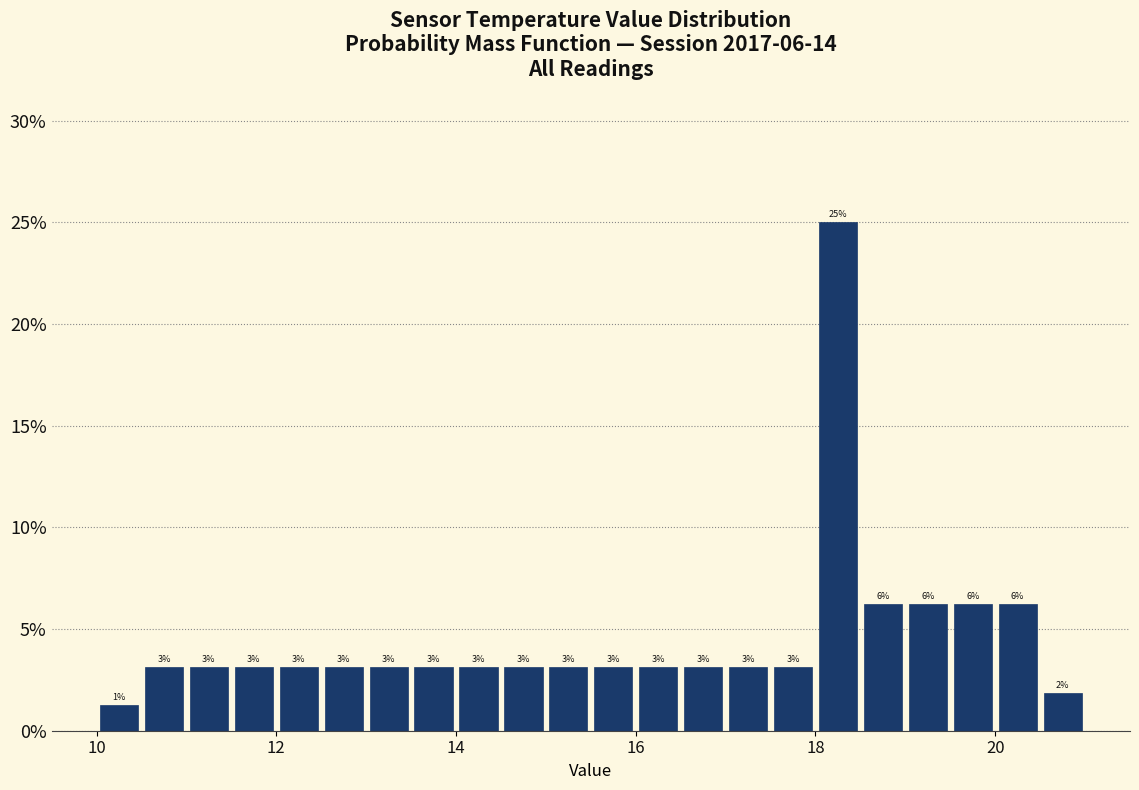

Read against the x-axis, roughly where is the centre of the tallest bar?

18.2